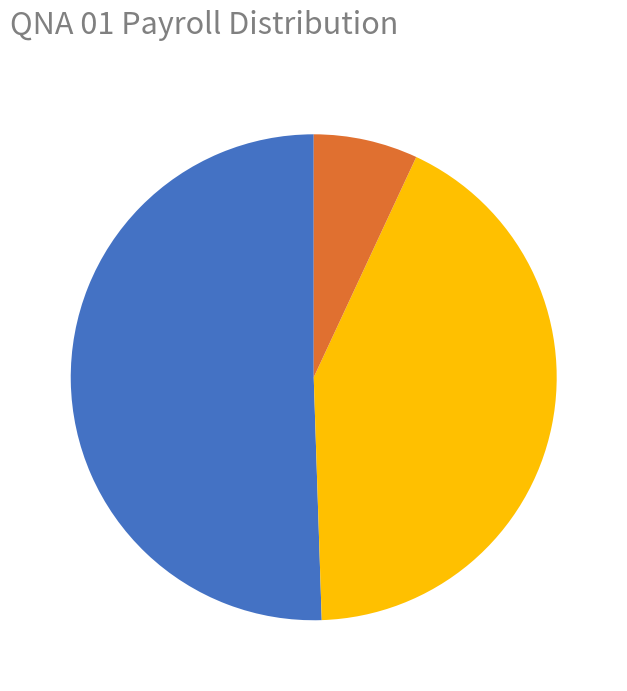

Is there any slice that represents more than half of the pie?

Yes